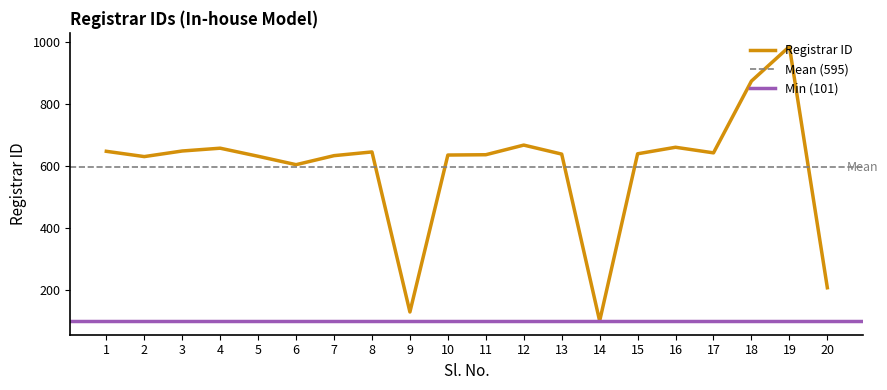

What is the change in value from 9 to 13?

+508